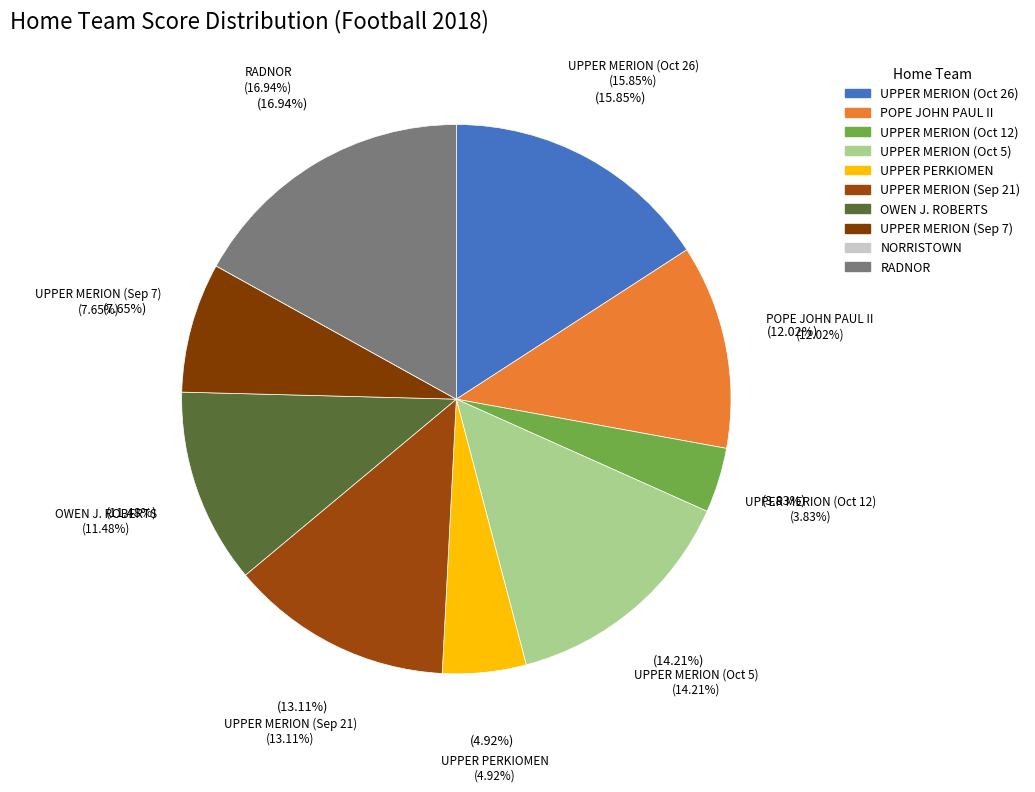

Which has a higher value, UPPER MERION or UPPER MERION?

UPPER MERION